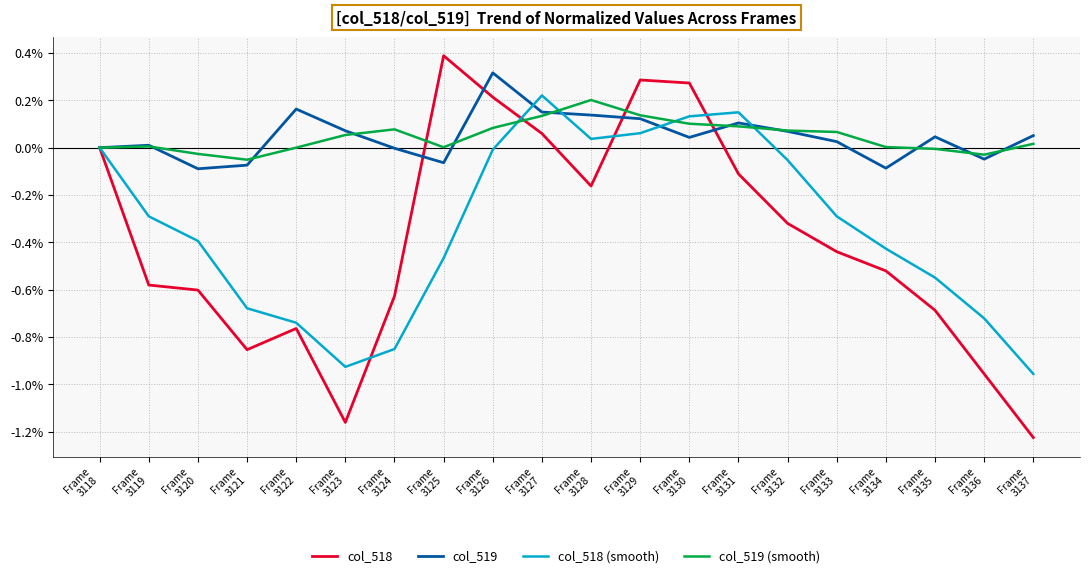

What is the highest value of the col_518 series?

0.4